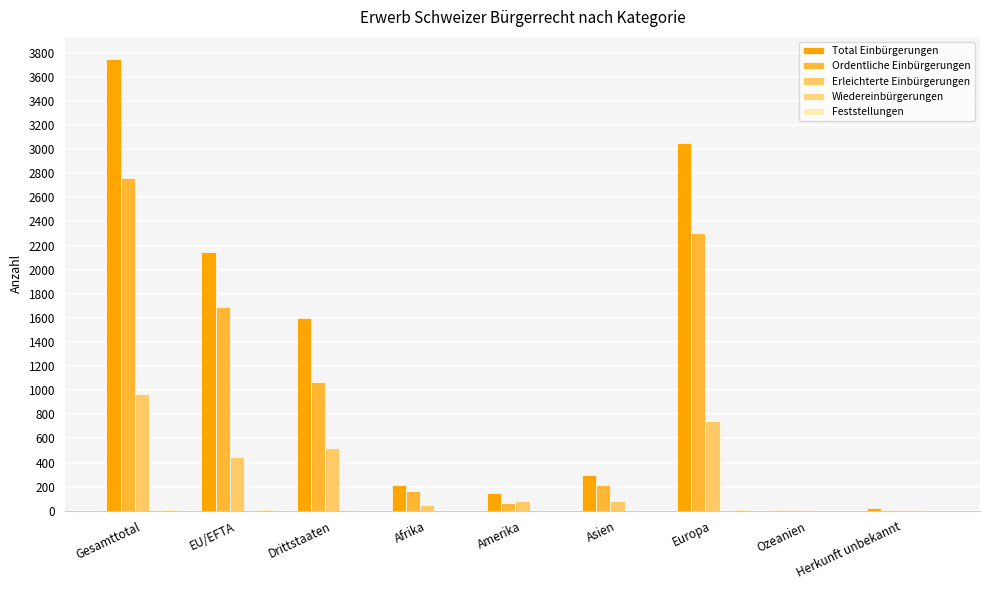

Are the bars grouped side by side (vs. stacked)?

Yes